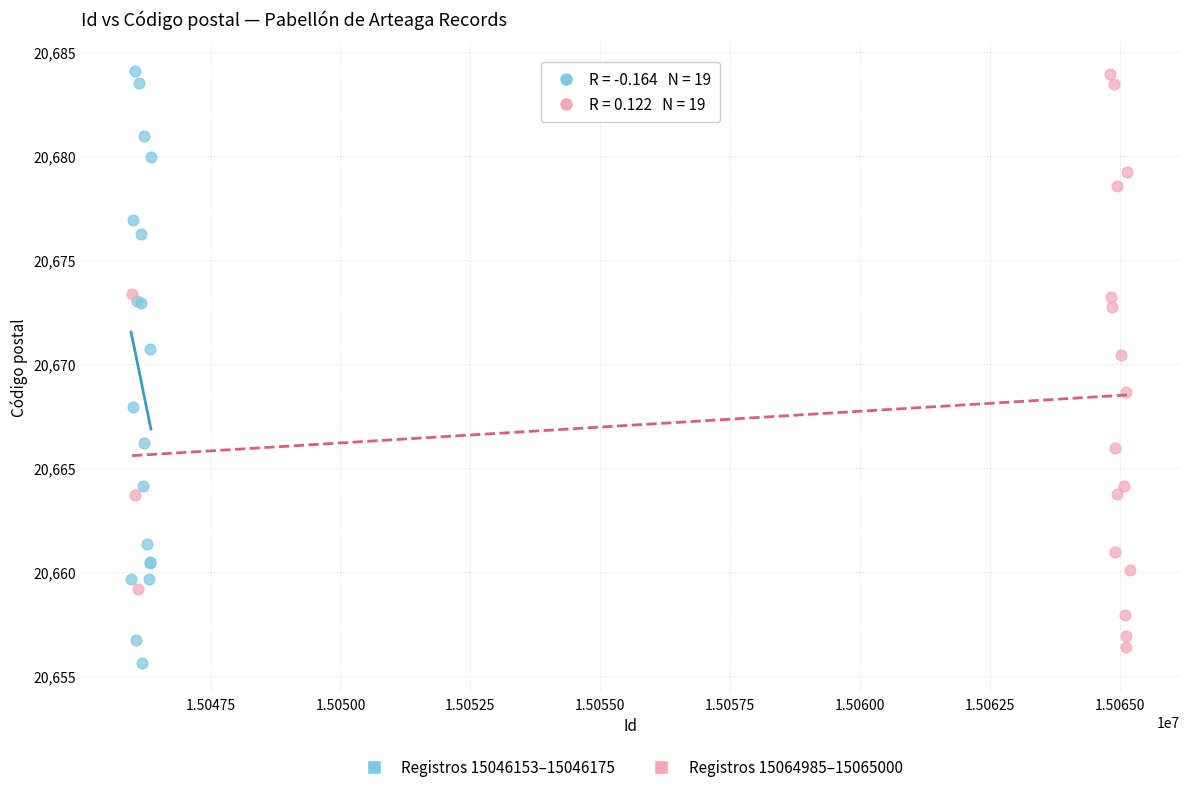

Which series has the widest spread of Y values?

Registros 15046153–15046175